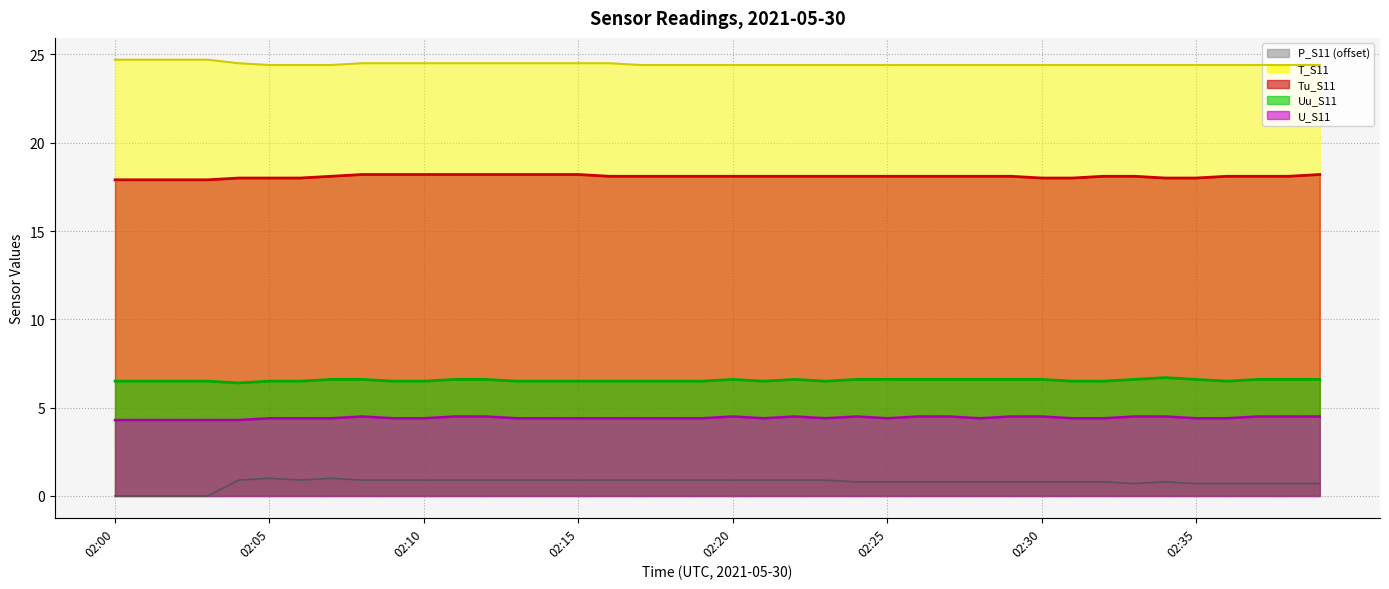

True or false: P_S11 and U_S11 intersect in this chart.

False